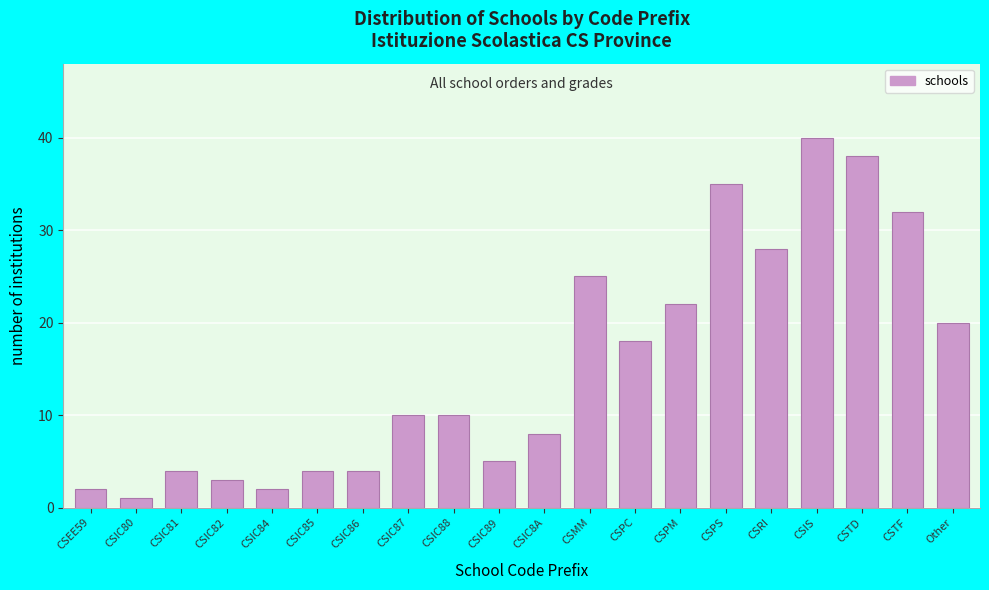

Reading left to right, what are all the values shown in this chart?

2	1	4	3	2	4	4	10	10	5	8	25	18	22	35	28	40	38	32	20